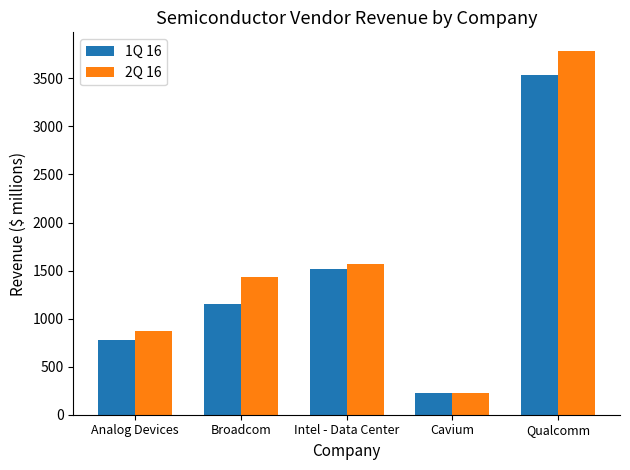

Reading left to right, transcribe all the data shown in this chart.

1Q 16: 778.8	1148.0	1513.1	224.6	3540.0
2Q 16: 869.6	1433.9	1572.7	226.6	3790.0